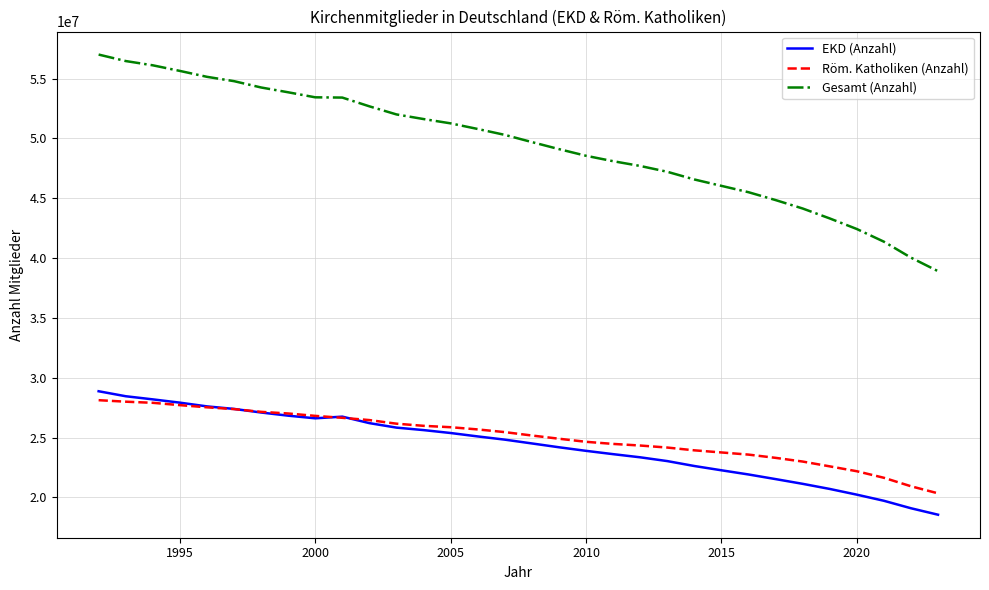

Which series has the largest total across all categories?

Gesamt (Anzahl)